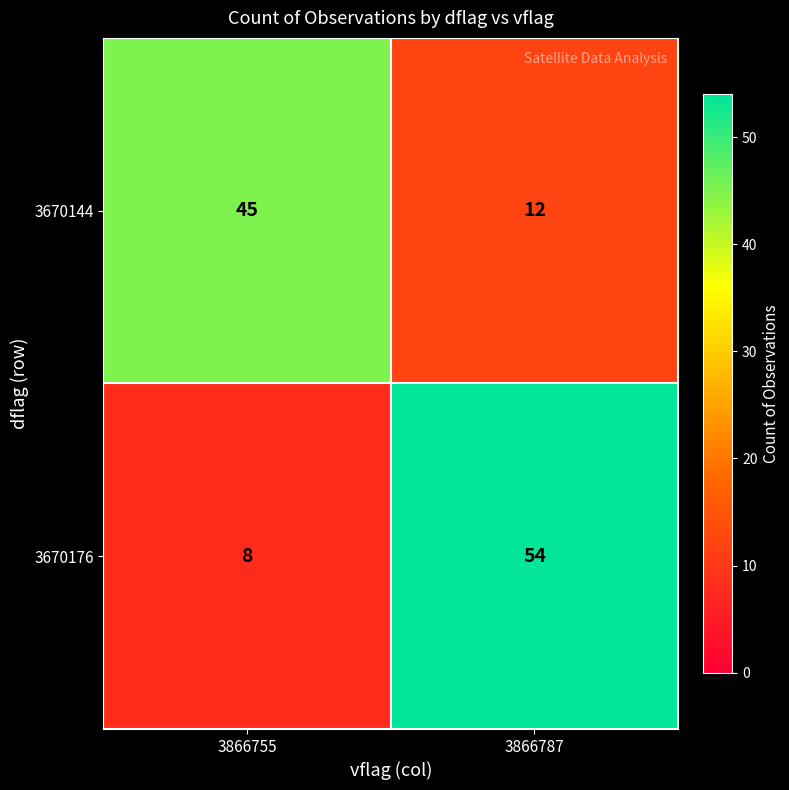

Which series has the largest total across all categories?

3670176